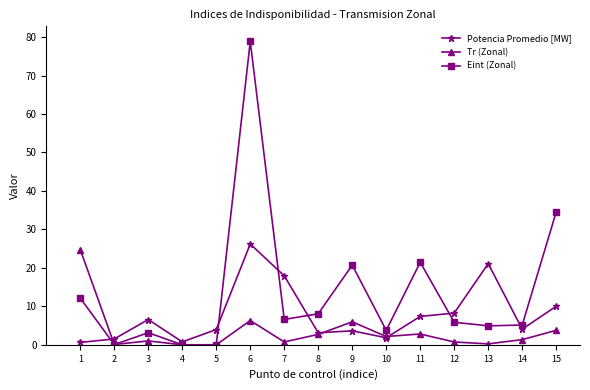

Is this an area chart (filled region under the line)?

No